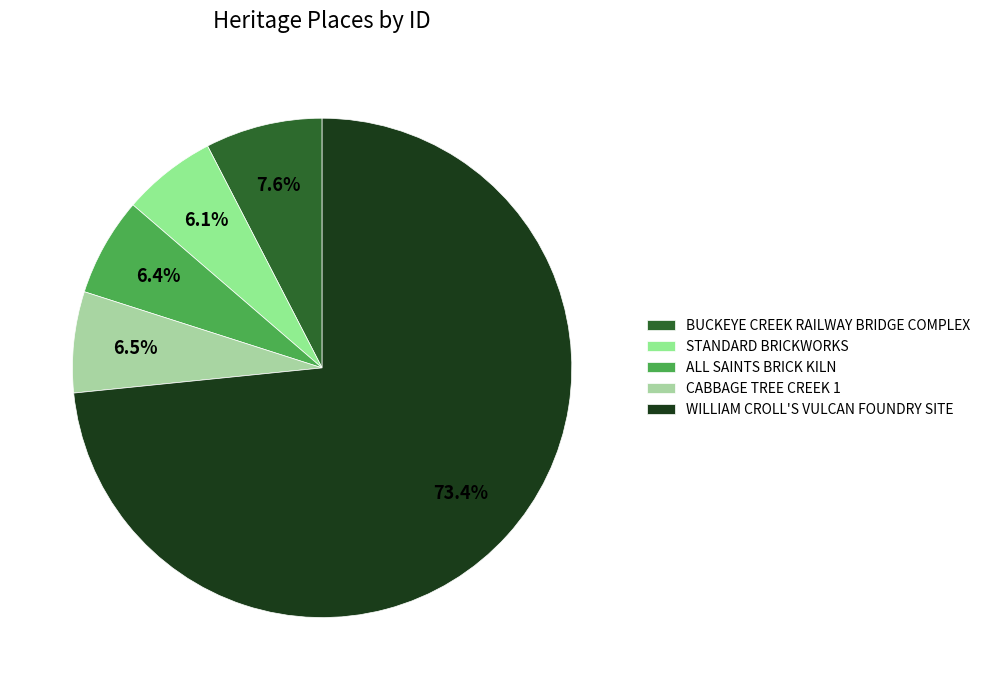

Which has a higher value, STANDARD BRICKWORKS or CABBAGE TREE CREEK 1?

CABBAGE TREE CREEK 1